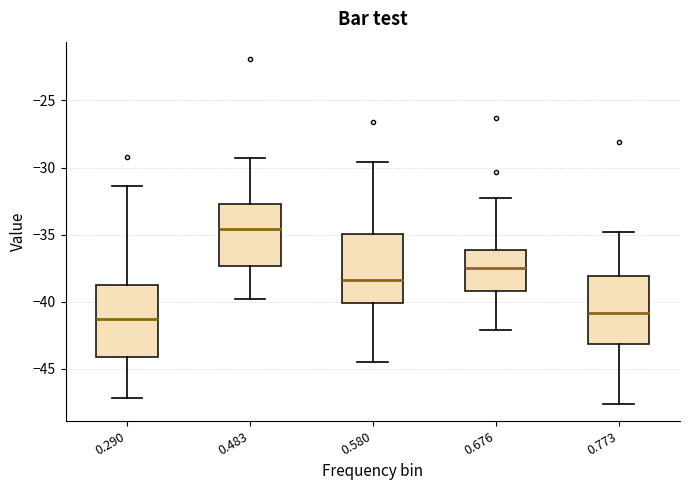

Which box has the highest median line?

0.483